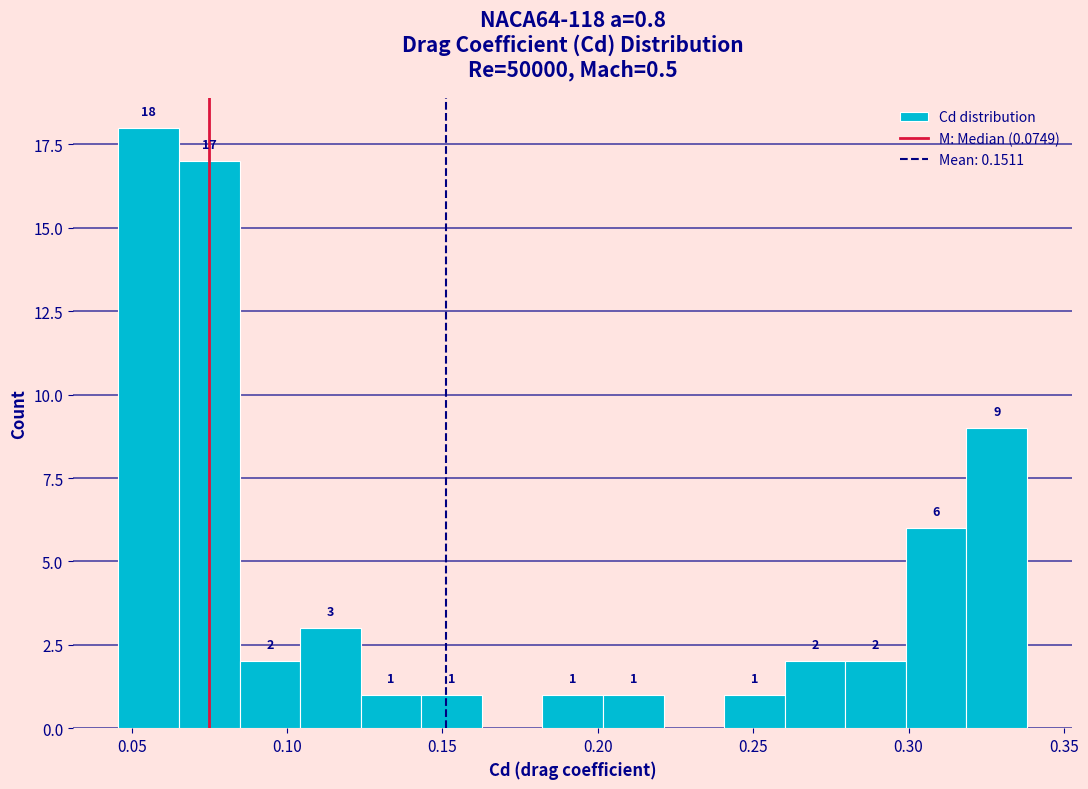

Read against the x-axis, roughly where is the centre of the tallest bar?

0.055